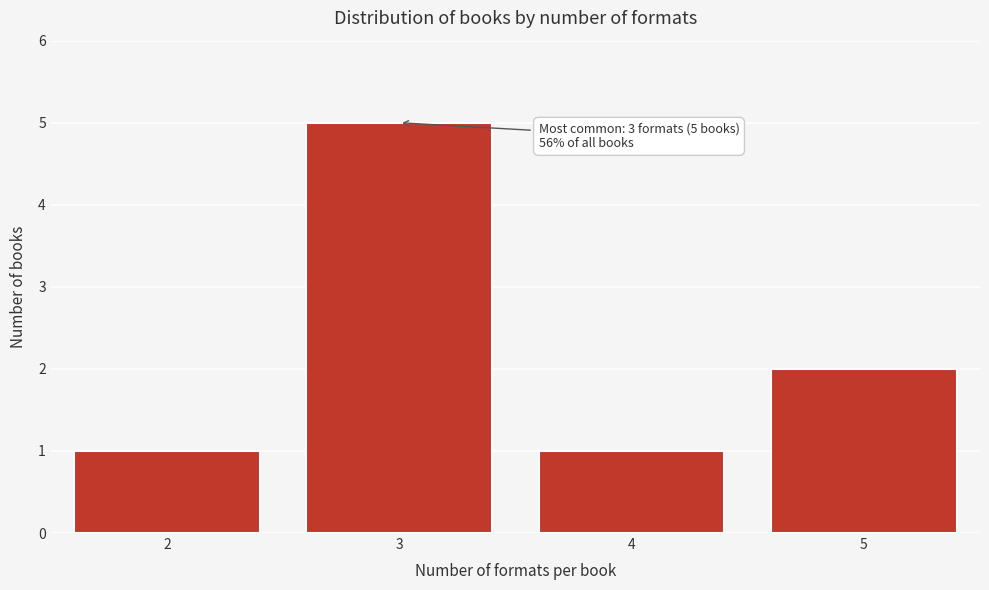

Reading right to left, what are all the values shown in this chart?

2	1	5	1